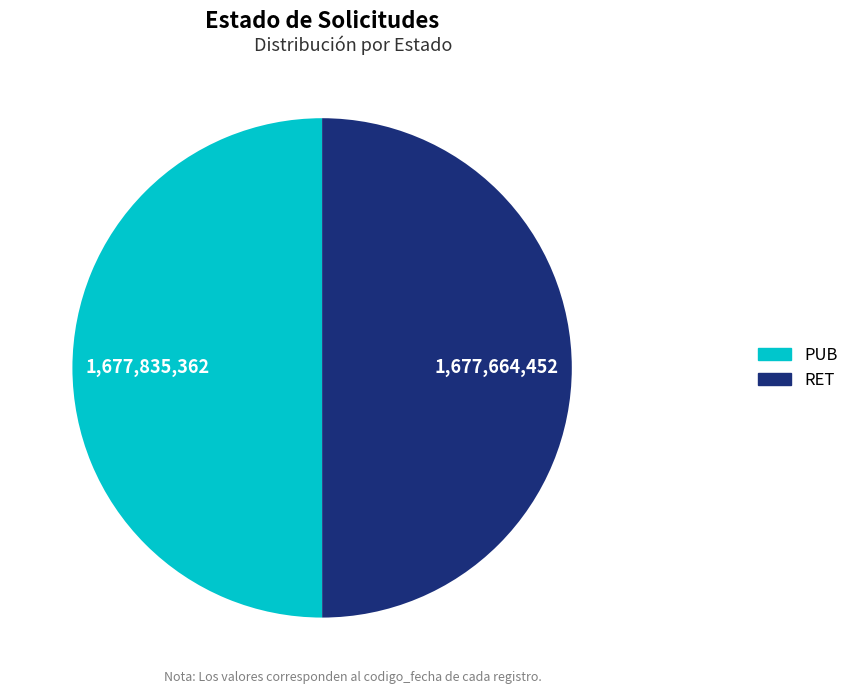

Do RET and PUB together represent more than half of the pie?

Yes